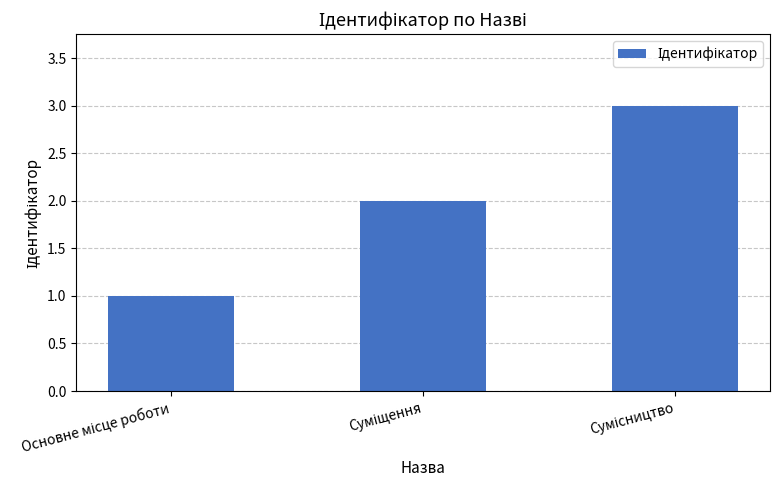

What is the sum of all values?

6